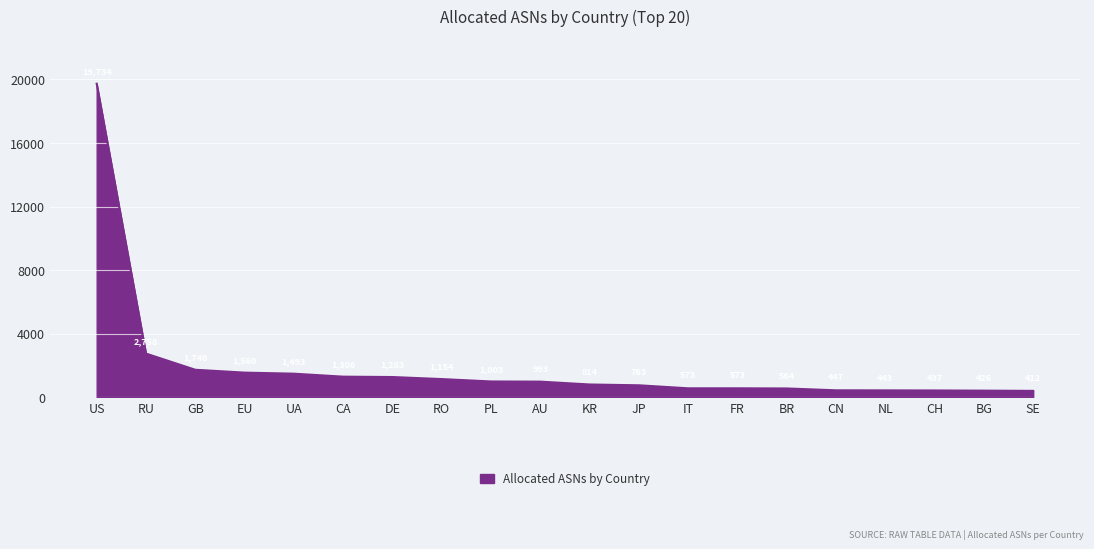

Reading right to left, what are all the values shown in this chart?

412	426	437	443	447	564	573	573	763	814	993	1003	1154	1283	1306	1493	1560	1740	2758	19734